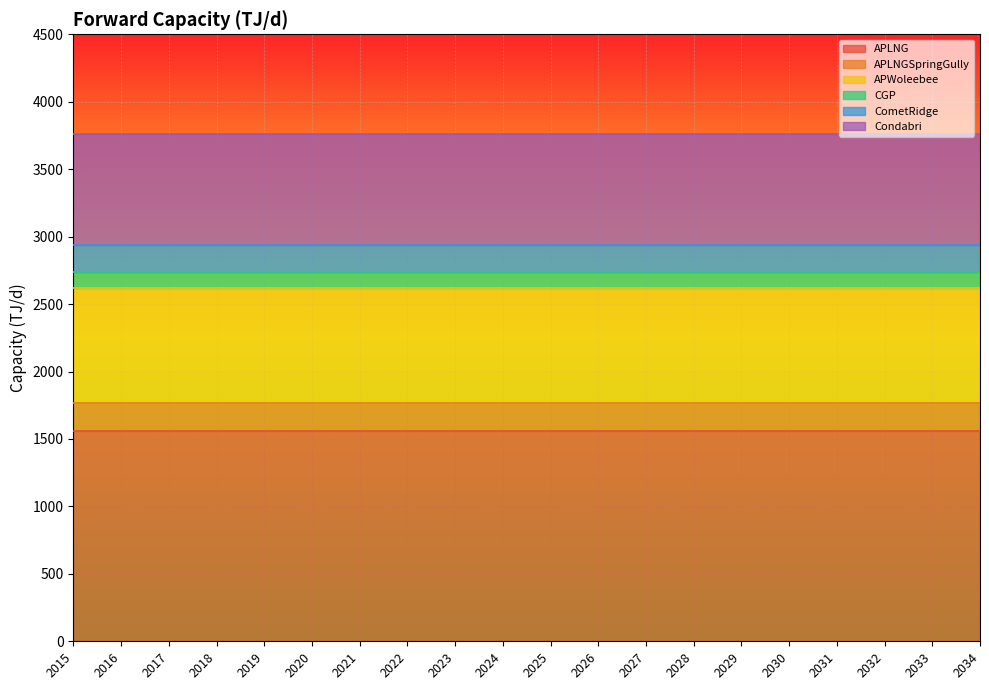

True or false: APLNG has more than 1 points higher than both neighbors.

False